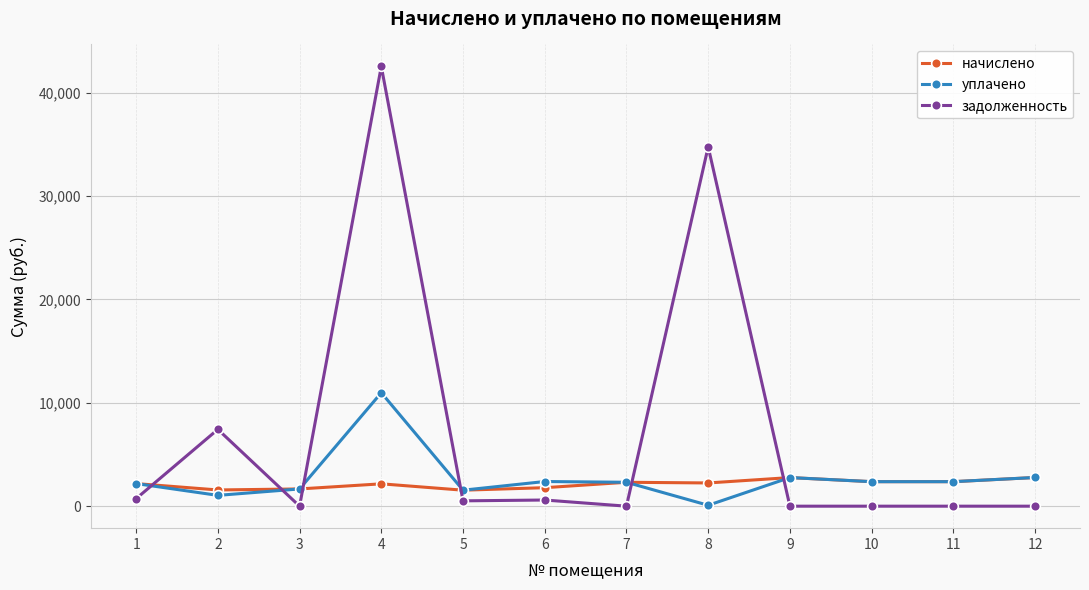

The value of задолженность at 11 is 0.0. True or false?

True